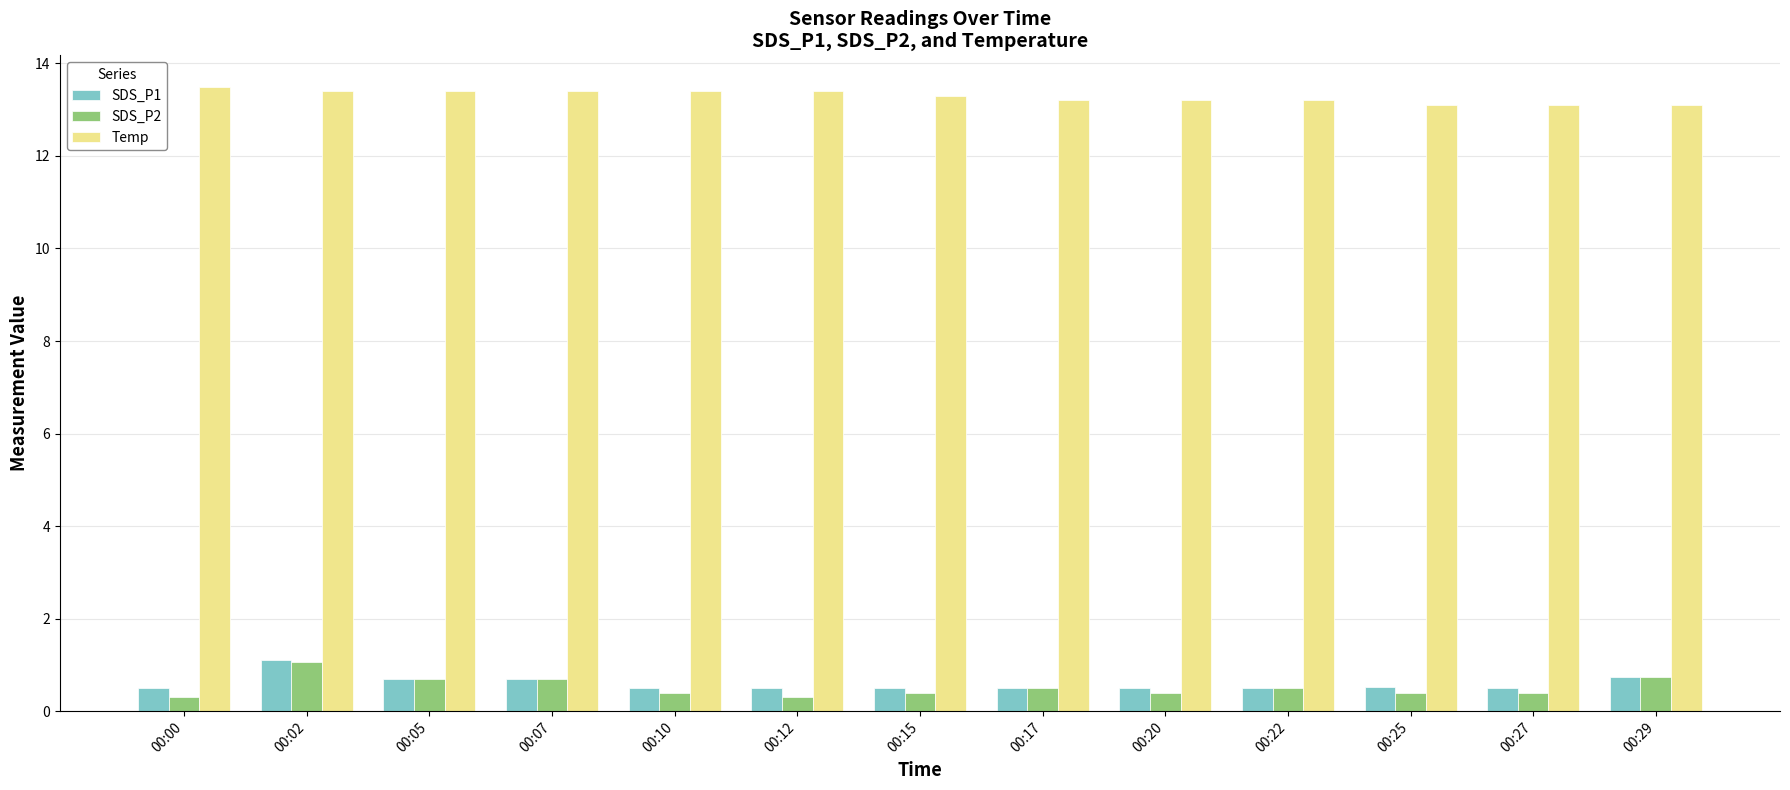

Which series has the largest total across all categories?

Temp